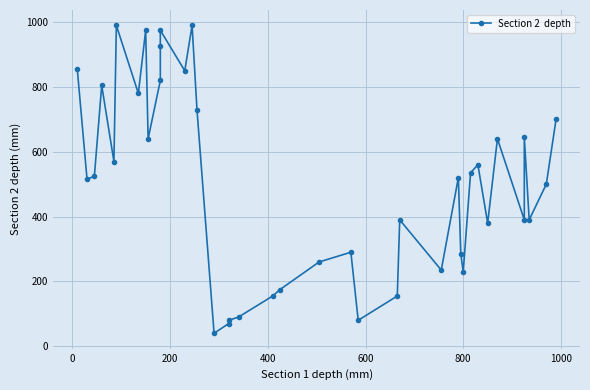

What is the value of the 21st point from the left?

175